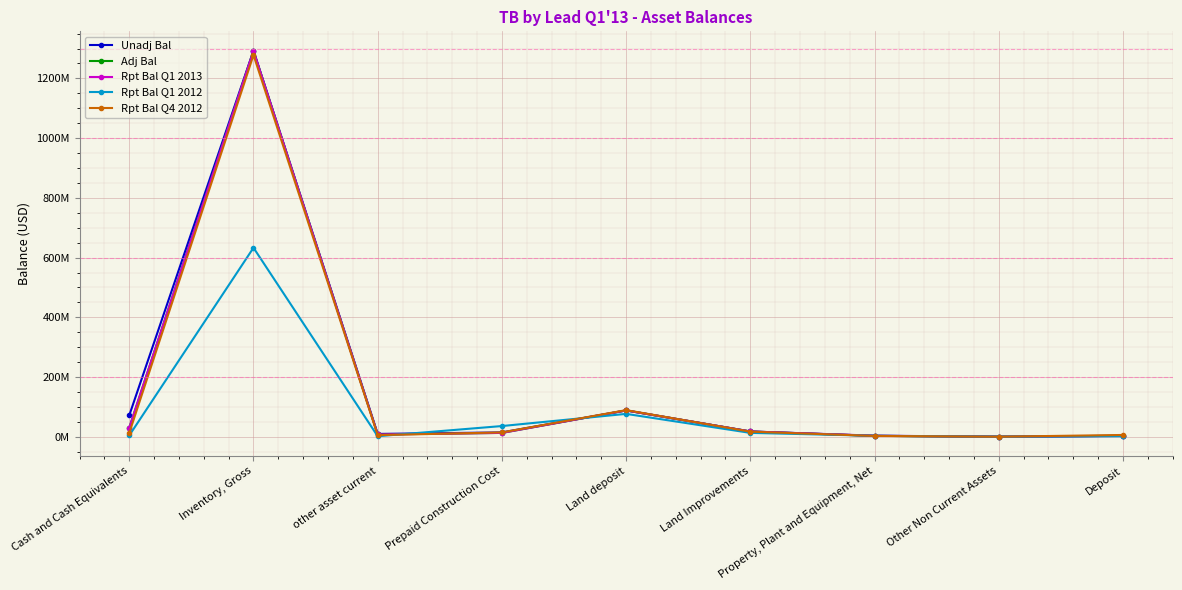

What are all the series names shown in the legend?

Unadj Bal, Adj Bal, Rpt Bal Q1 2013, Rpt Bal Q1 2012, Rpt Bal Q4 2012